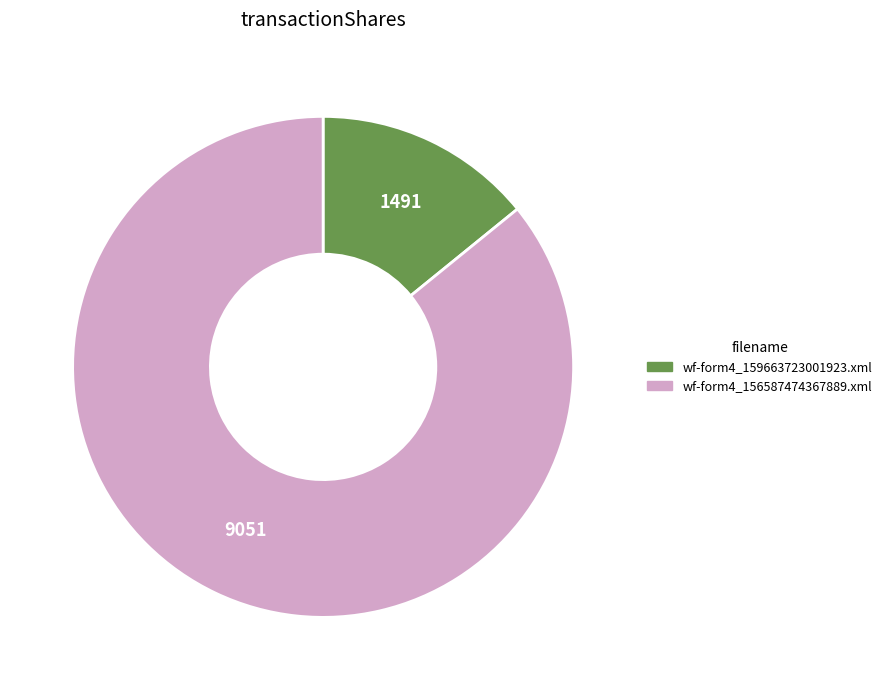

Do wf-form4_156587474367889.xml and wf-form4_159663723001923.xml together represent more than half of the pie?

Yes